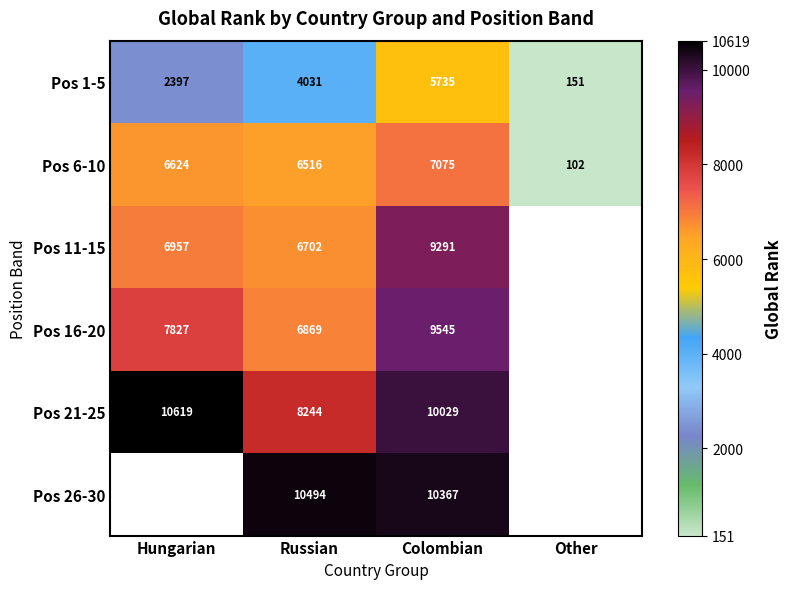

What is the total value across all series at Colombian?

52042